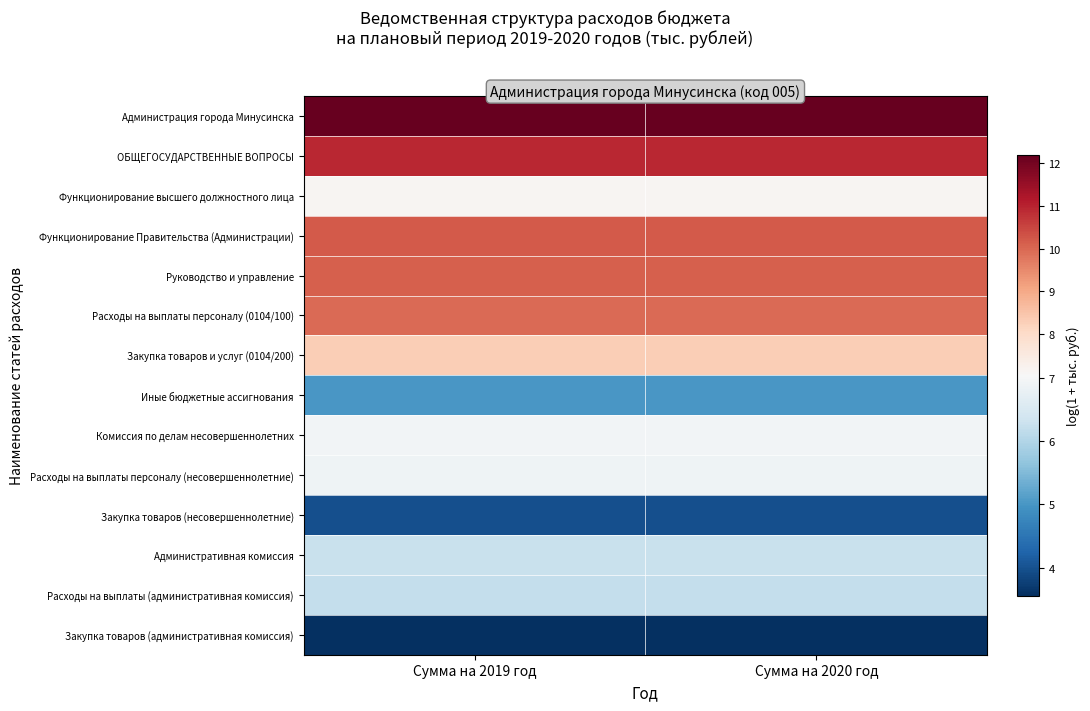

Which series has the largest range (max minus min)?

Администрация города Минусинска